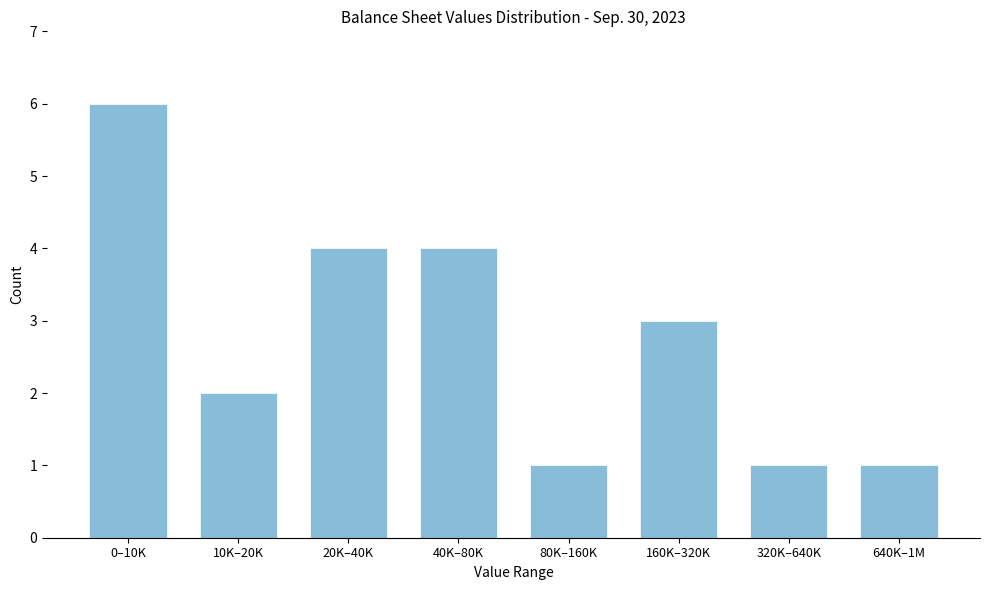

Reading right to left, list all the values displayed in this chart.

1	1	3	1	4	4	2	6